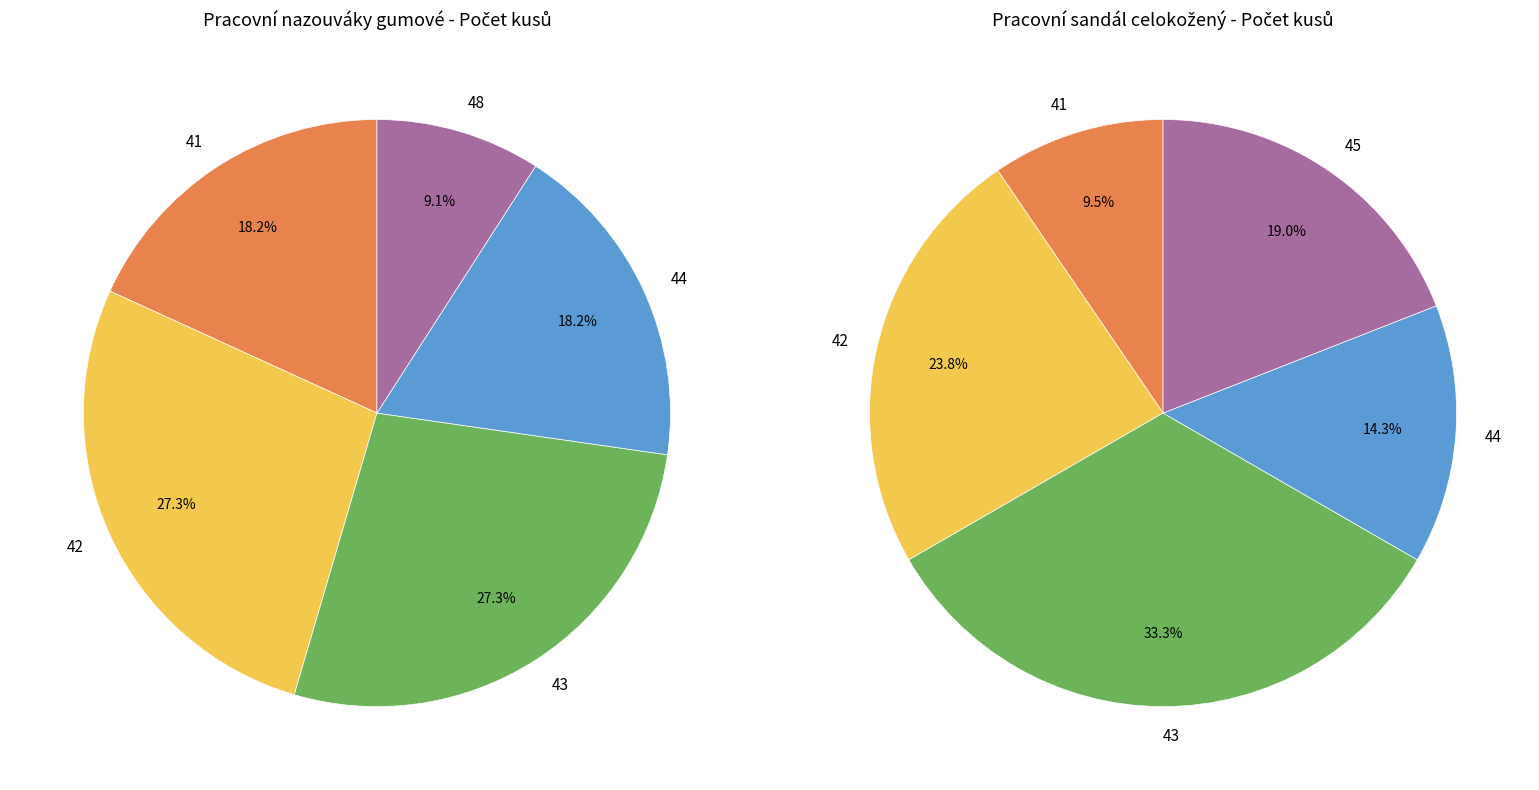

What percentage is NOT represented by 43?

72.7%